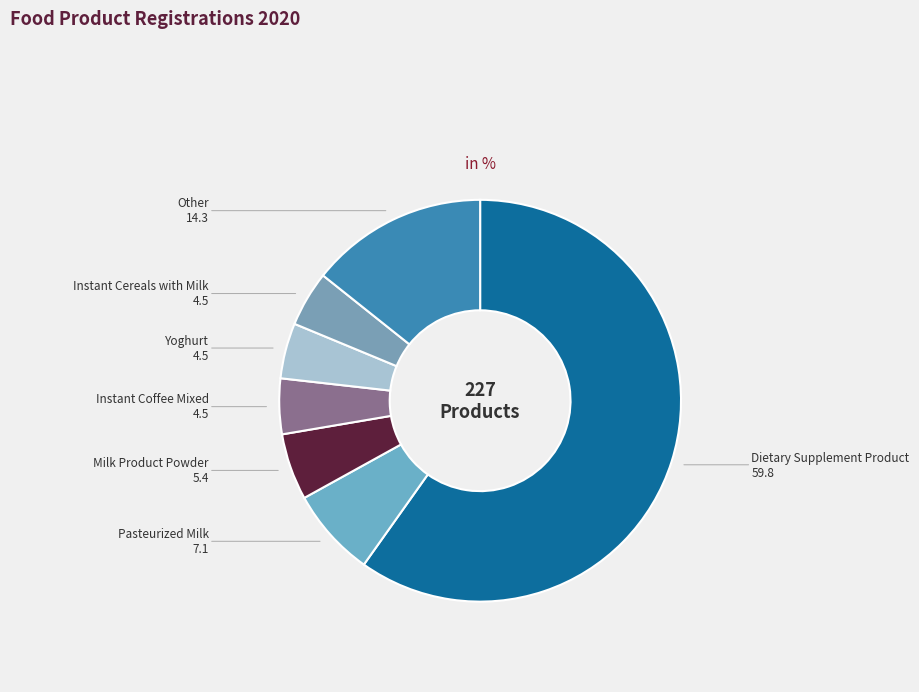

How many segments does this pie chart have?

7